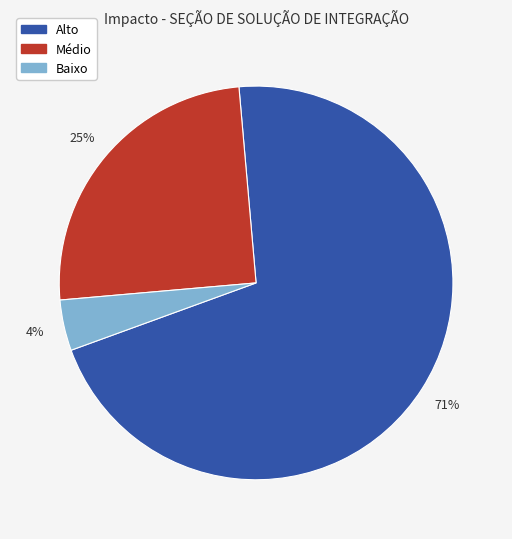

Is there any slice that represents more than half of the pie?

Yes